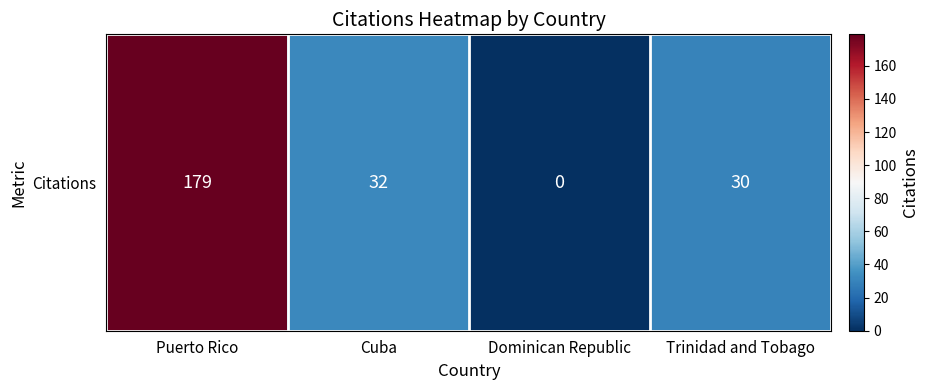

List the labels in order of value, smallest first.

Dominican Republic, Trinidad and Tobago, Cuba, Puerto Rico